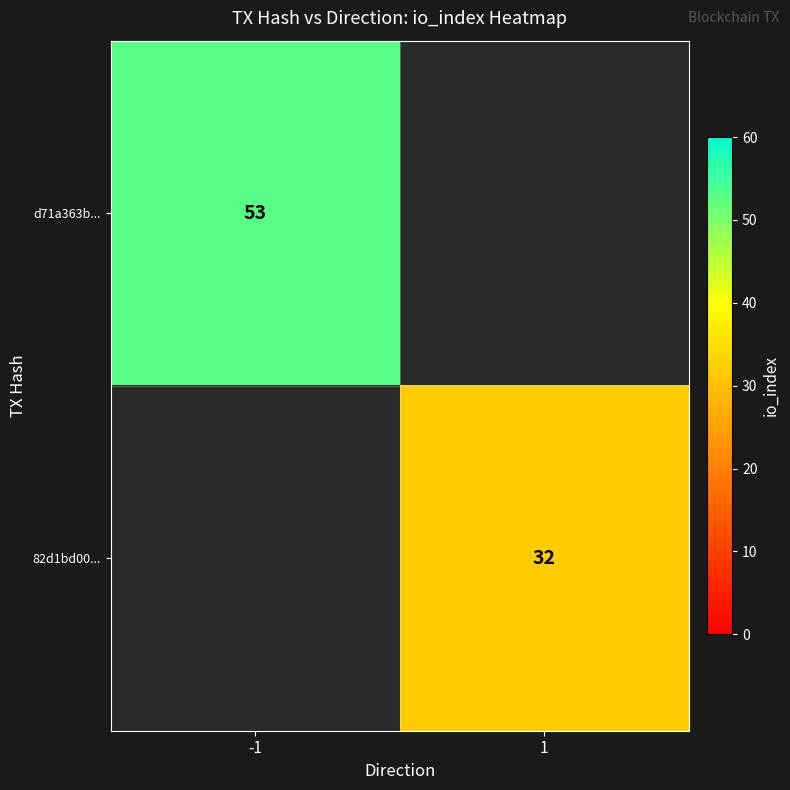

At how many categories does at least one series exceed 46?

1